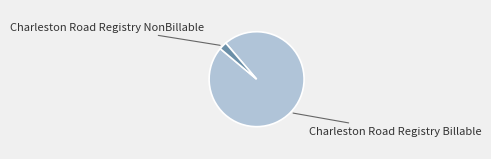

Is there any slice that represents more than half of the pie?

Yes